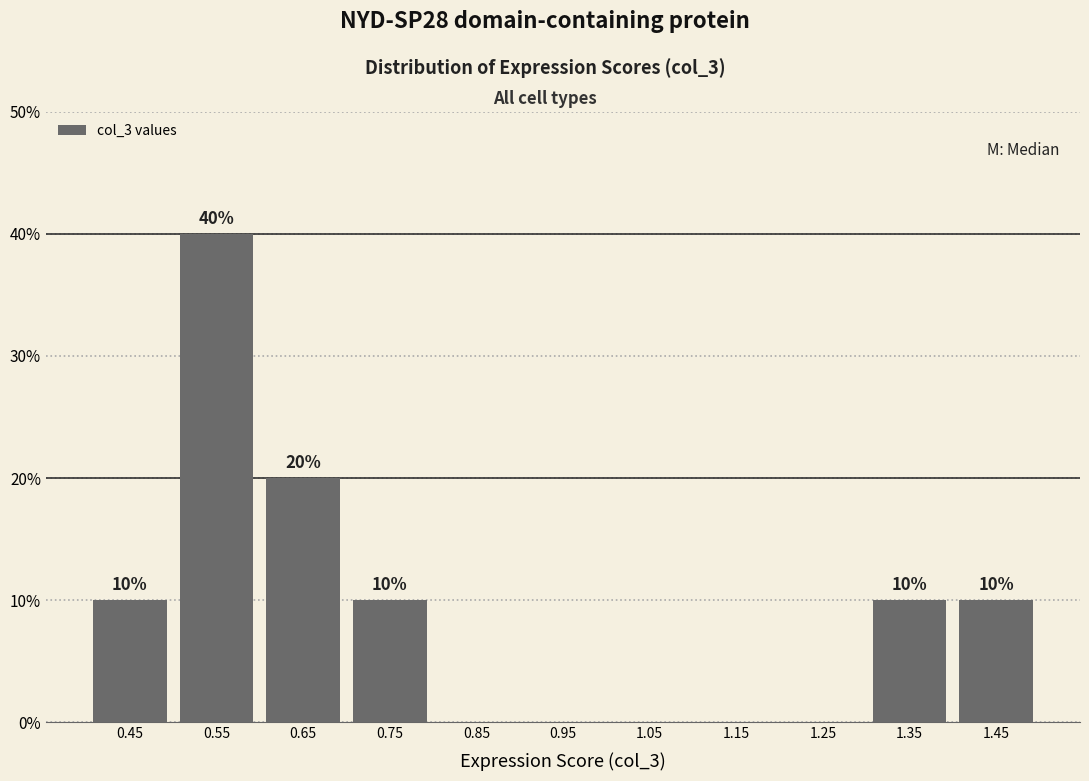

Which range on the x-axis has the tallest bar?

0.5 to 0.6